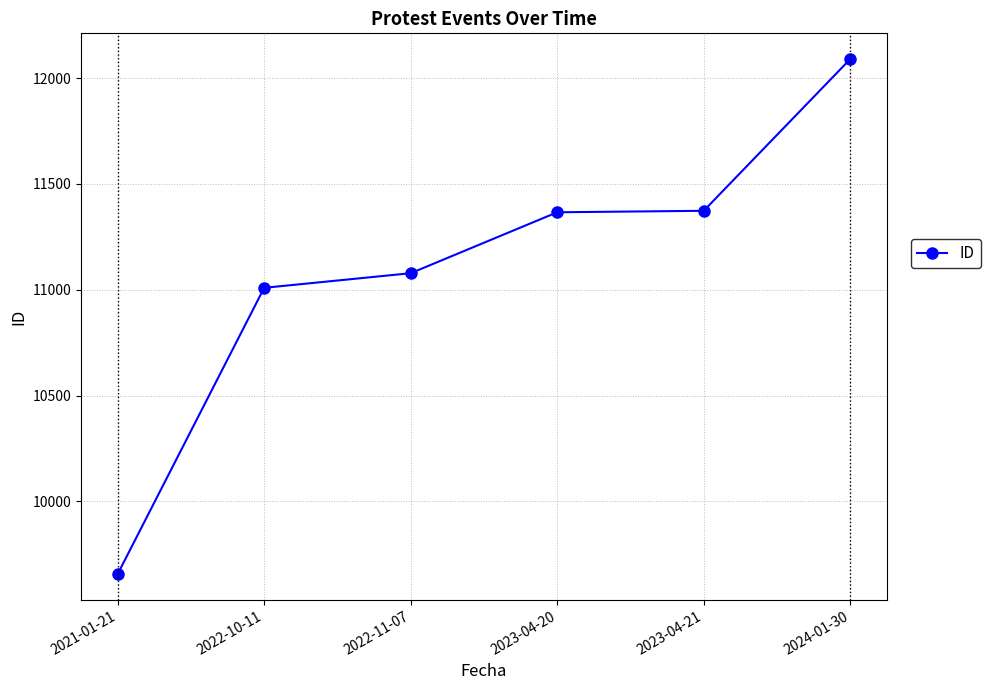

What is the ratio of the value at 2024-01-30 to the value at 2022-10-11?

1.1